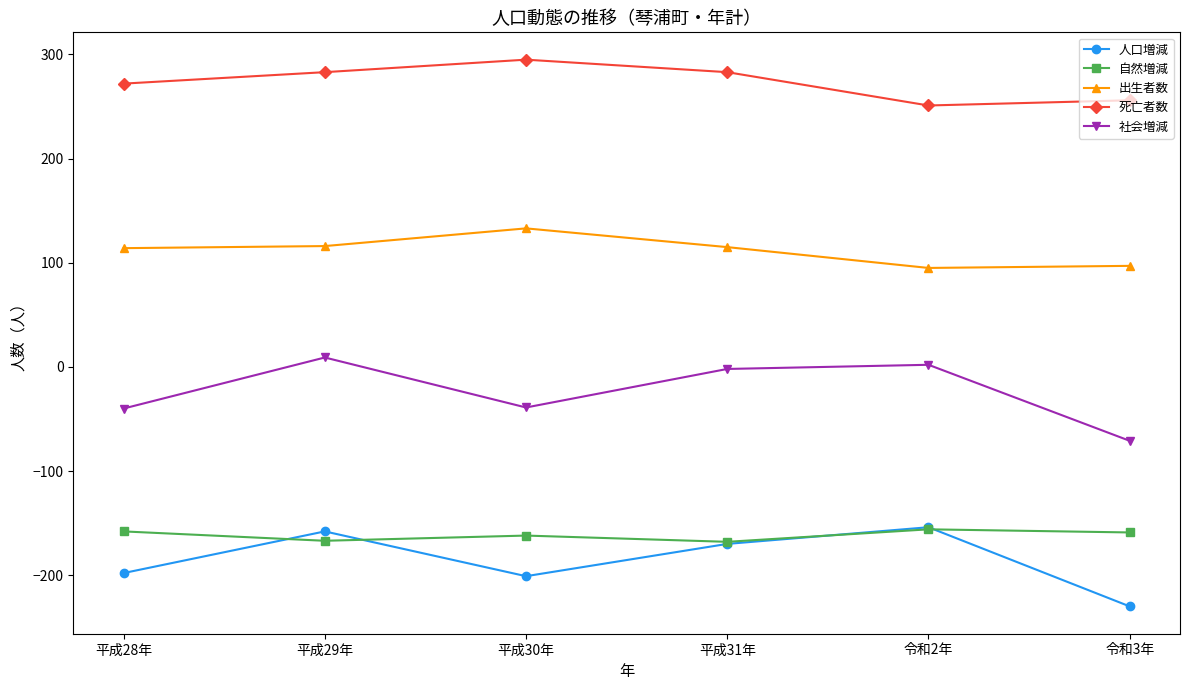

At 平成30年, list the series in order from largest to smallest.

死亡者数, 出生者数, 社会増減, 自然増減, 人口増減